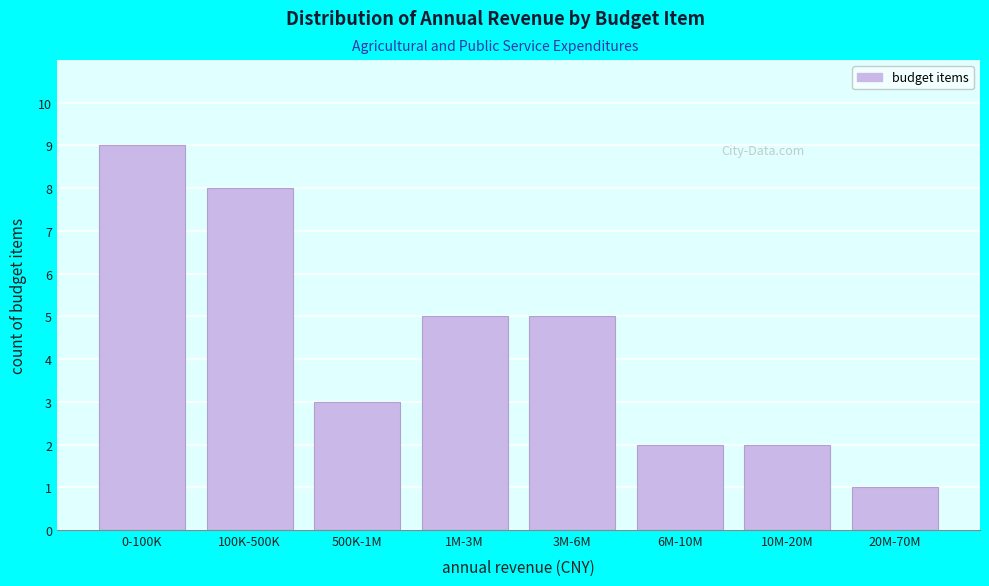

Reading left to right, what are all the values shown in this chart?

9	8	3	5	5	2	2	1